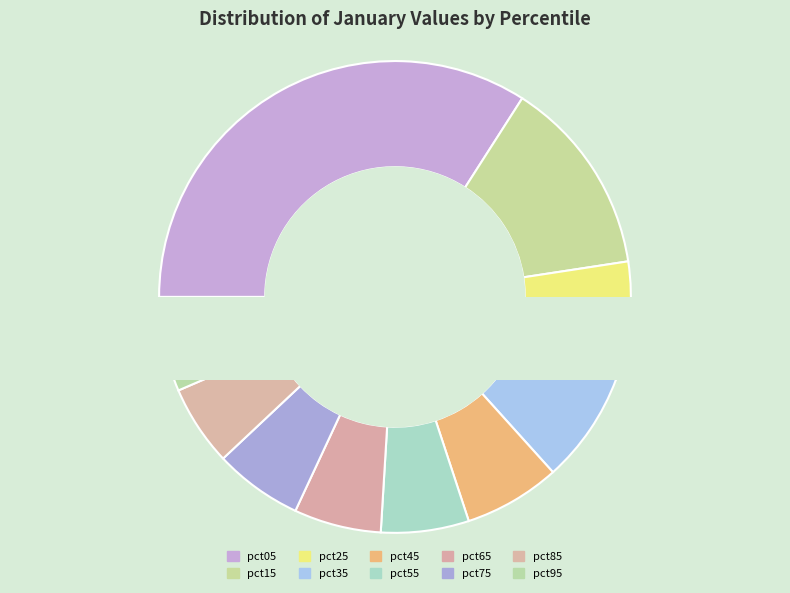

Combined, do pct95 and pct15 account for over 50%?

No